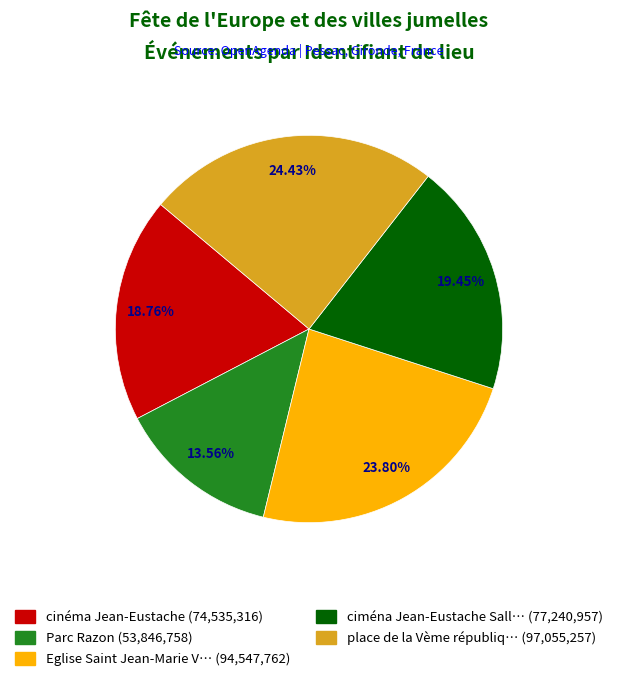

Count the number of slices in the pie.

5